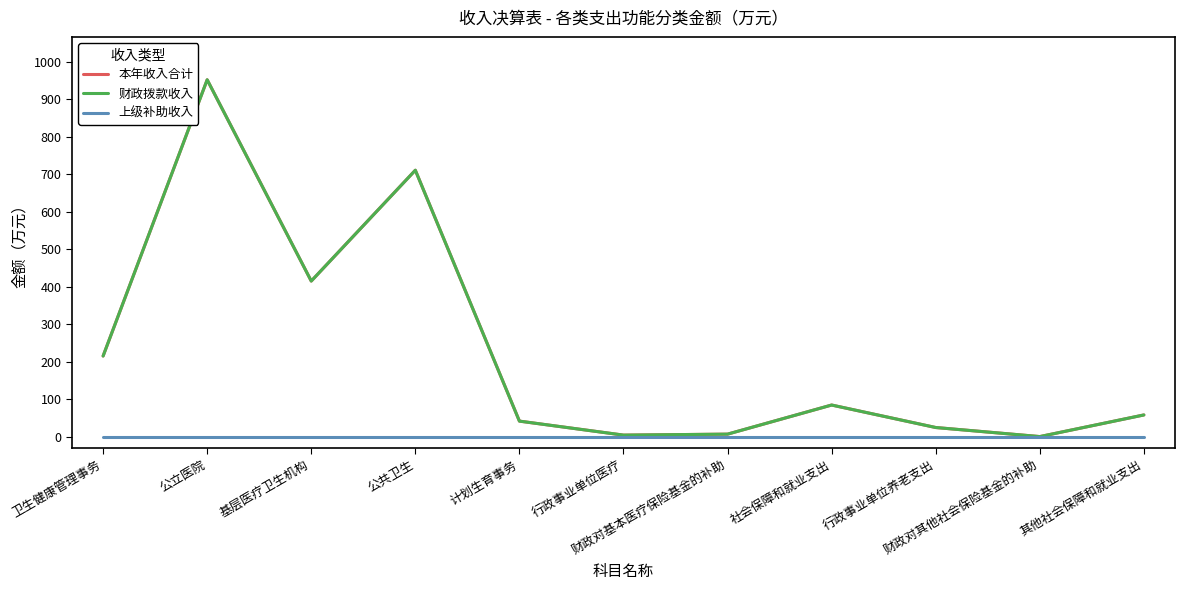

Rank the categories by 上级补助收入 value from highest to lowest.

卫生健康管理事务, 公立医院, 基层医疗卫生机构, 公共卫生, 计划生育事务, 行政事业单位医疗, 财政对基本医疗保险基金的补助, 社会保障和就业支出, 行政事业单位养老支出, 财政对其他社会保险基金的补助, 其他社会保障和就业支出